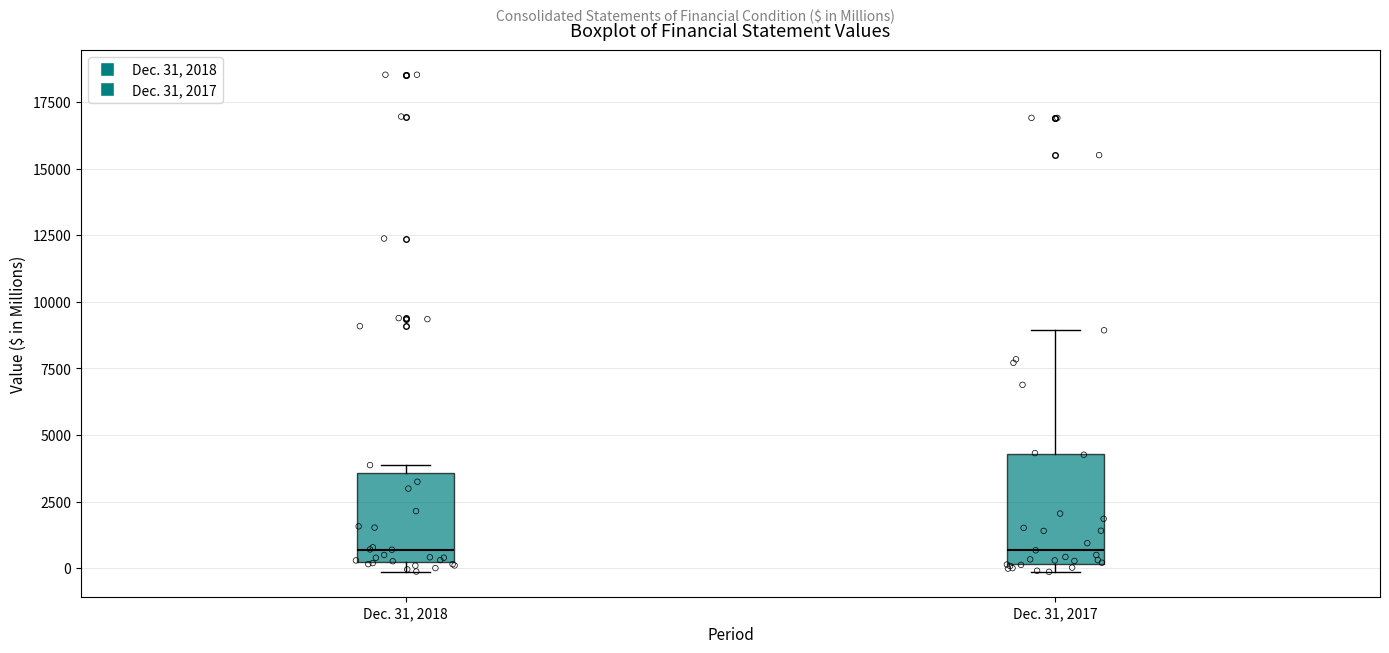

Which box is the tallest, from its lower edge to its upper edge?

Dec. 31, 2017